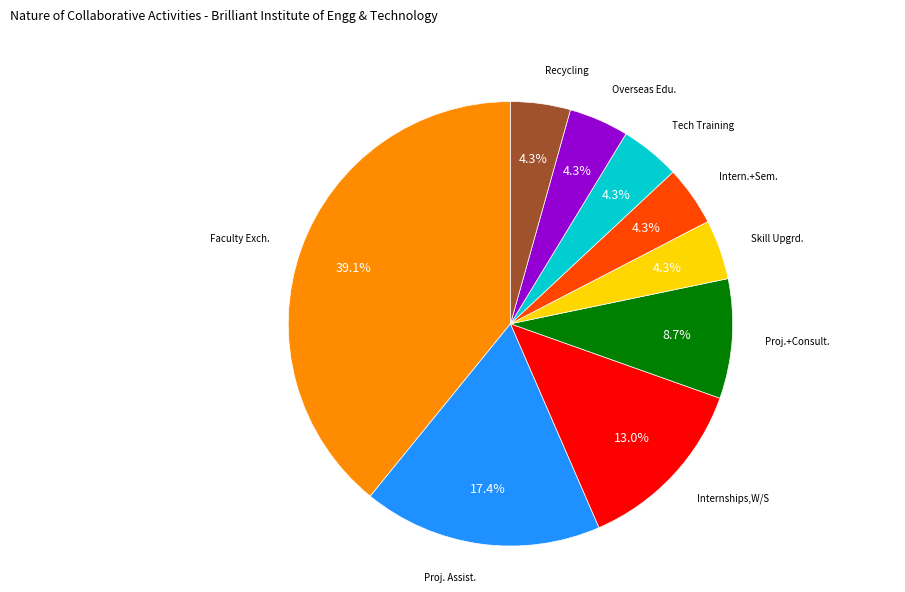

Does any single category account for the majority?

No